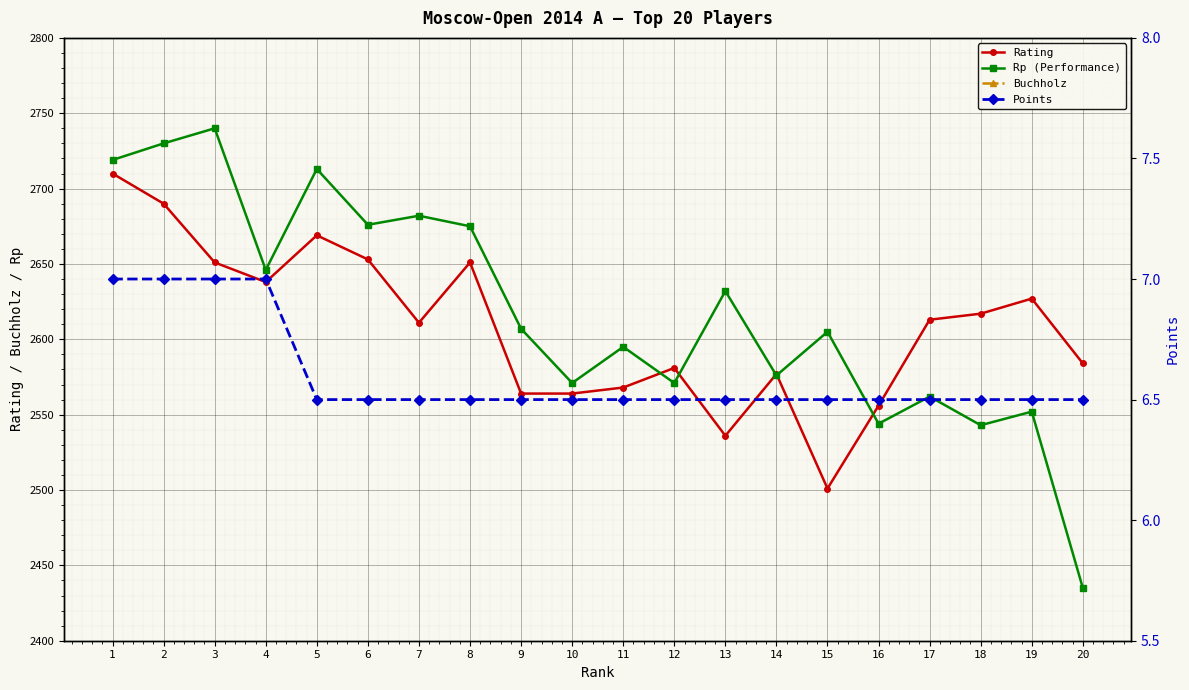

Count the number of data series in this chart.

4